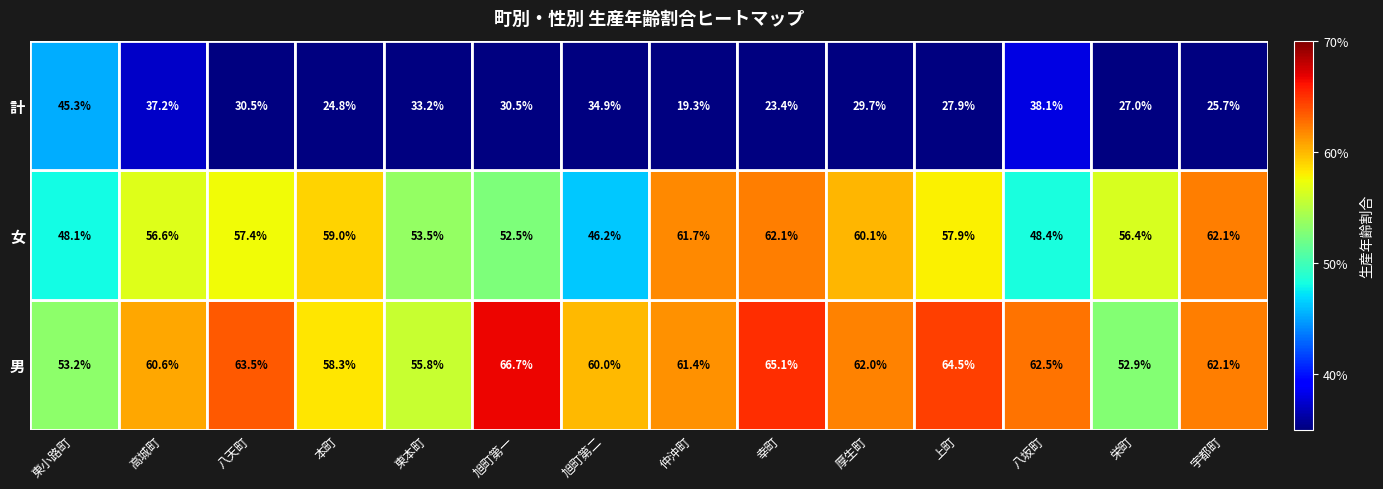

What is the total value across all series at 八天町?

151.4